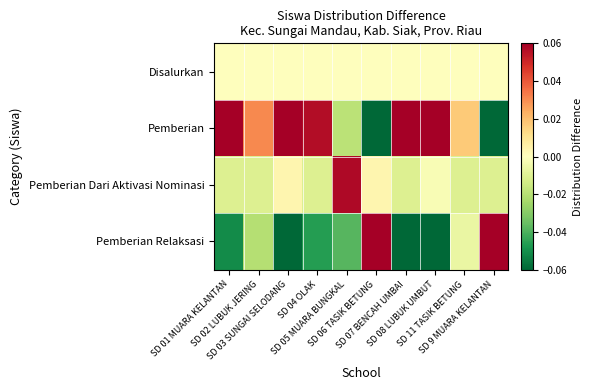

Reading left to right, what are all the values shown in this chart?

Disalurkan: SD 01 MUARA KELANTAN=0.0	SD 02 LUBUK JERING=0.0	SD 03 SUNGAI SELODANG=0.0	SD 04 OLAK=0.0	SD 05 MUARA BUNGKAL=0.0	SD 06 TASIK BETUNG=0.0	SD 07 BENCAH UMBAI=0.0	SD 08 LUBUK UMBUT=0.0	SD 11 TASIK BETUNG=0.0	SD 9 MUARA KELANTAN=0.0
Pemberian: SD 01 MUARA KELANTAN=0.1	SD 02 LUBUK JERING=0.0	SD 03 SUNGAI SELODANG=0.1	SD 04 OLAK=0.1	SD 05 MUARA BUNGKAL=-0.0	SD 06 TASIK BETUNG=-0.3	SD 07 BENCAH UMBAI=0.1	SD 08 LUBUK UMBUT=0.1	SD 11 TASIK BETUNG=0.0	SD 9 MUARA KELANTAN=-0.1
Pemberian Dari Aktivasi Nominasi: SD 01 MUARA KELANTAN=-0.0	SD 02 LUBUK JERING=-0.0	SD 03 SUNGAI SELODANG=0.0	SD 04 OLAK=-0.0	SD 05 MUARA BUNGKAL=0.1	SD 06 TASIK BETUNG=0.0	SD 07 BENCAH UMBAI=-0.0	SD 08 LUBUK UMBUT=-0.0	SD 11 TASIK BETUNG=-0.0	SD 9 MUARA KELANTAN=-0.0
Pemberian Relaksasi: SD 01 MUARA KELANTAN=-0.1	SD 02 LUBUK JERING=-0.0	SD 03 SUNGAI SELODANG=-0.1	SD 04 OLAK=-0.0	SD 05 MUARA BUNGKAL=-0.0	SD 06 TASIK BETUNG=0.3	SD 07 BENCAH UMBAI=-0.1	SD 08 LUBUK UMBUT=-0.1	SD 11 TASIK BETUNG=-0.0	SD 9 MUARA KELANTAN=0.1